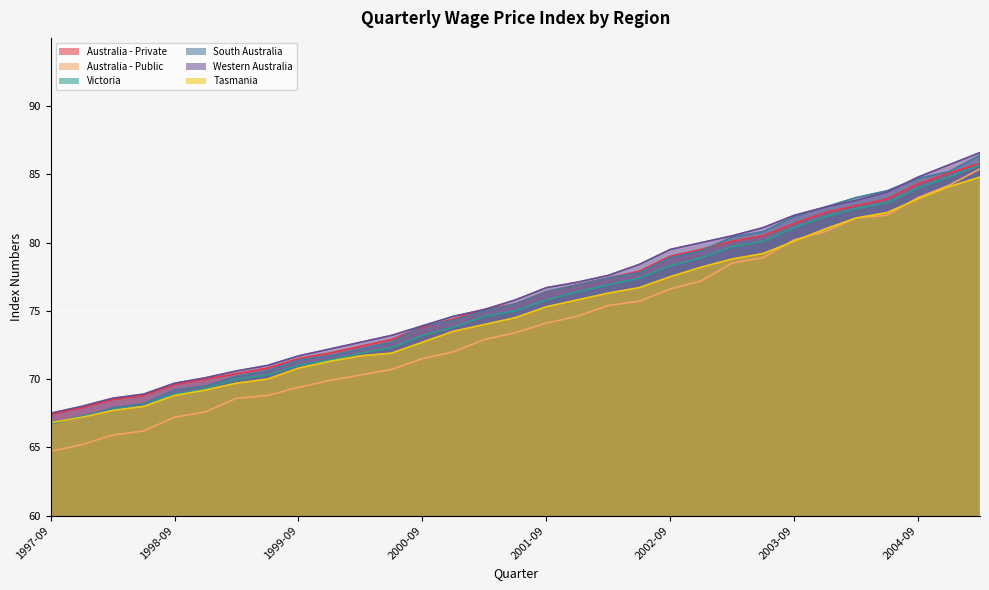

What is the total value across all series at 2003-03?

478.0